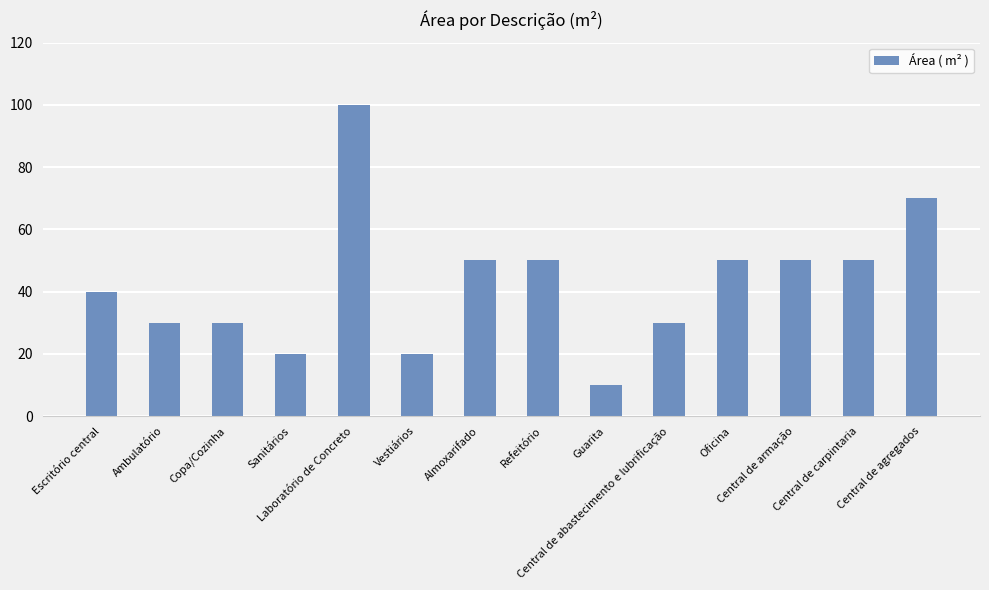

What is the change in value from Almoxarifado to Central de agregados?

+20